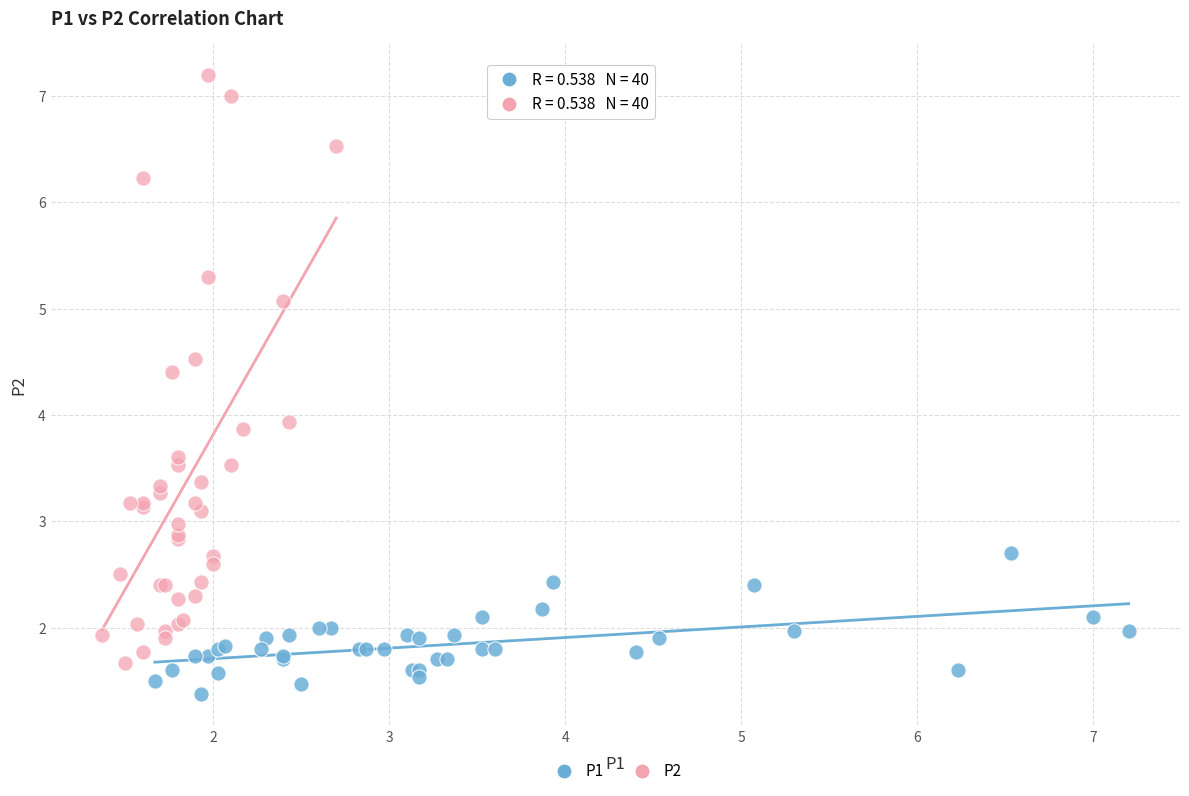

Which series has the largest Y range (max minus min)?

P2